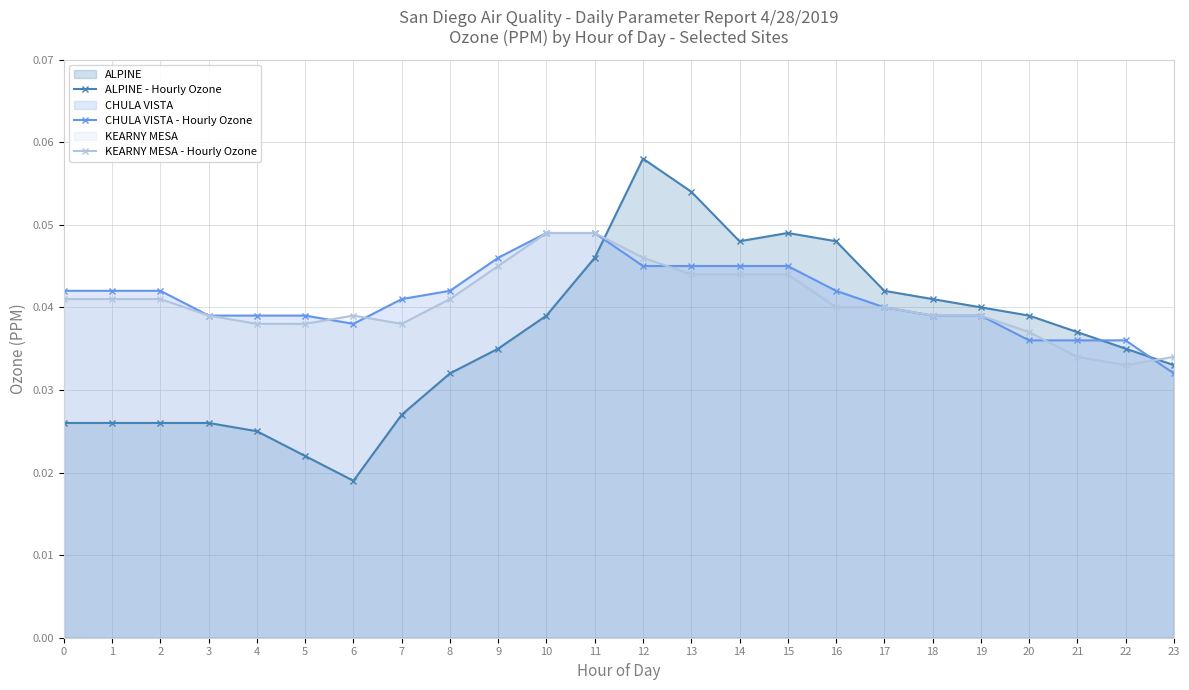

At which label does ALPINE - Hourly Ozone reach its peak?

12